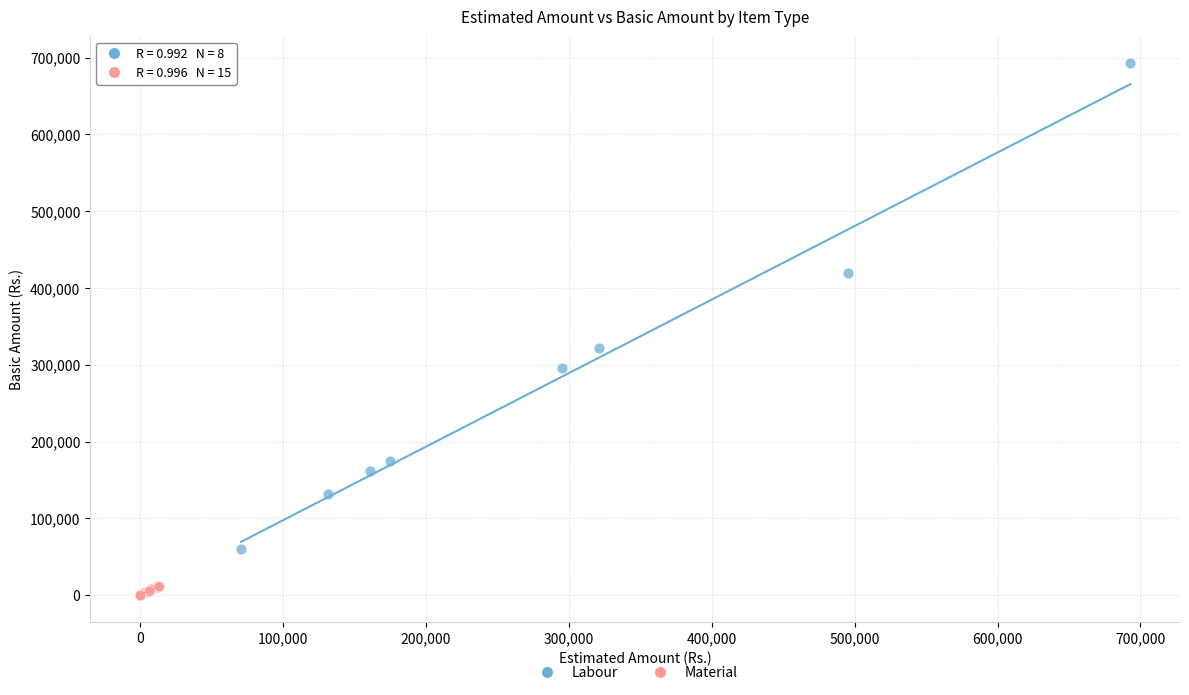

Which series has the widest spread of Y values?

Labour